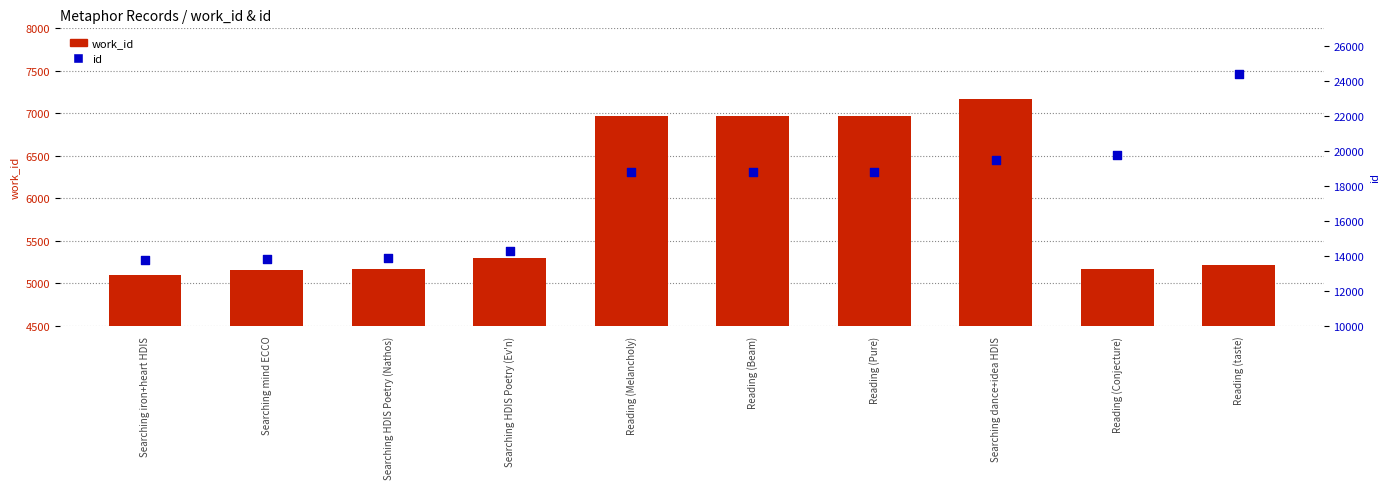

Which series has the largest Y range (max minus min)?

id